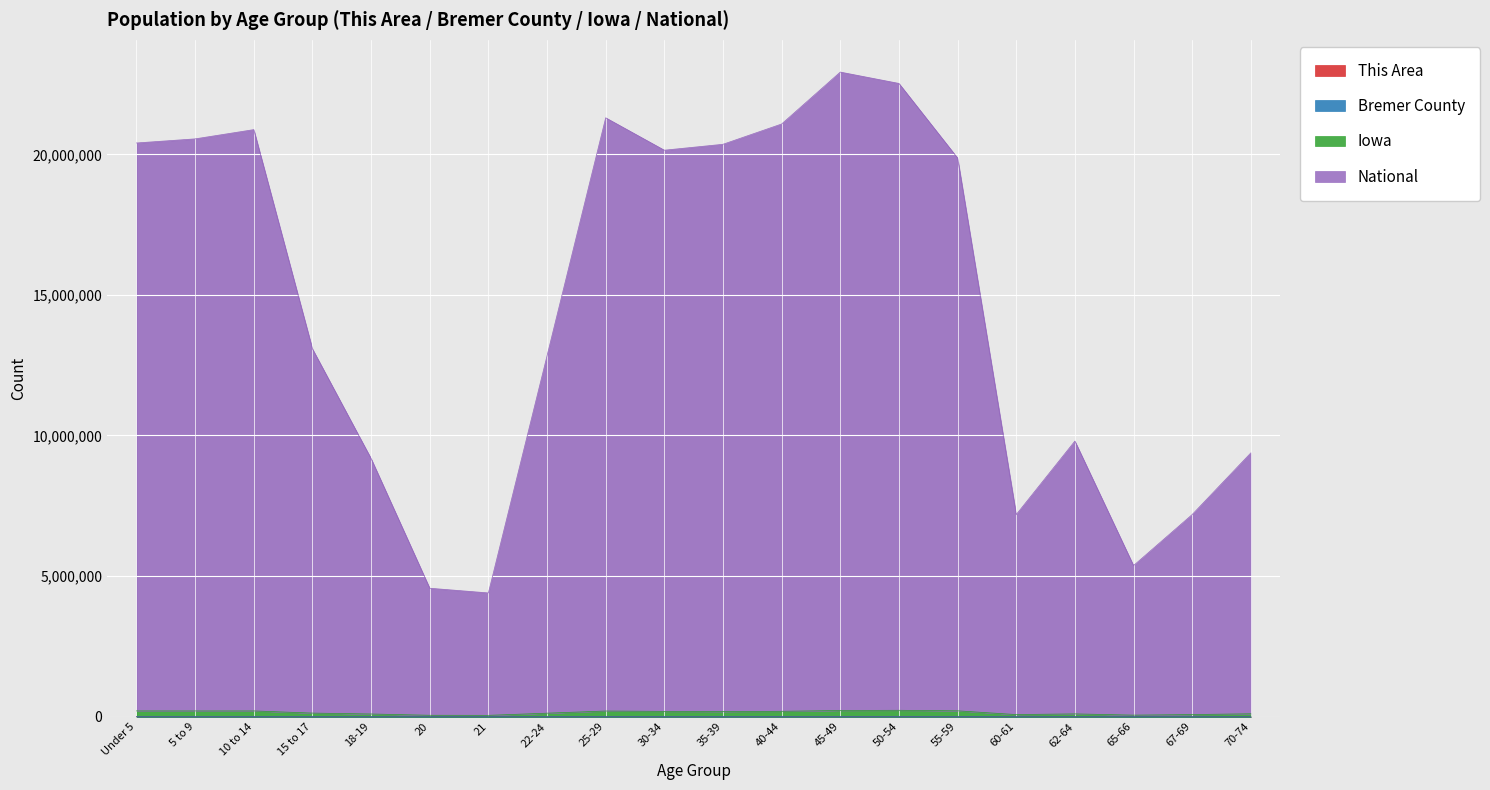

Which series changed the most between 30-34 and 35-39?

National